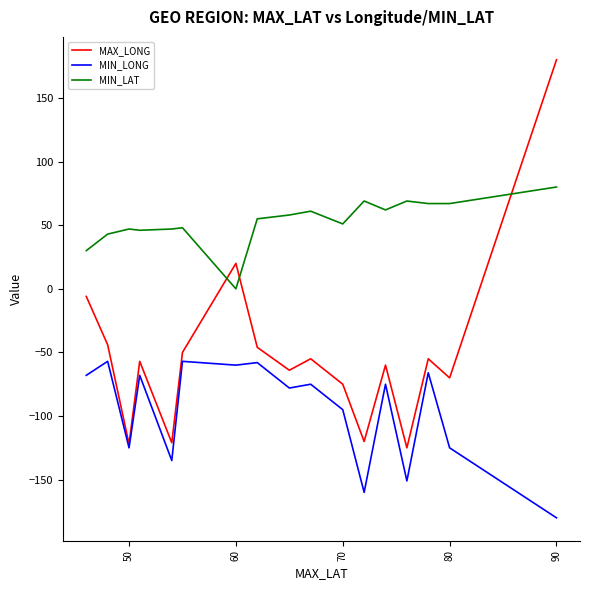

Which series has the largest range (max minus min)?

MAX_LONG